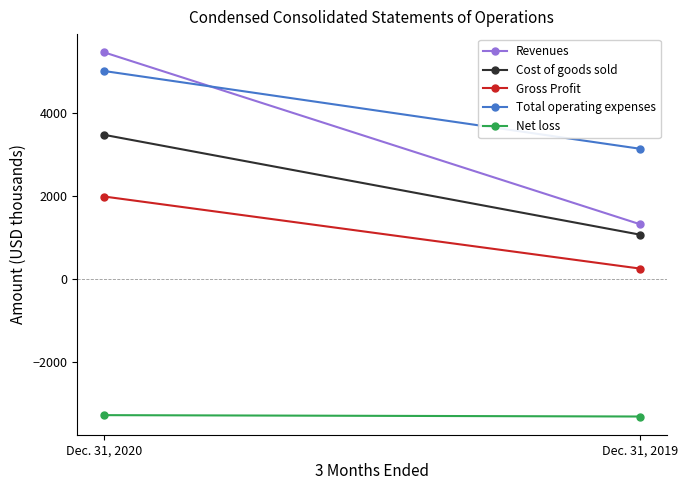

What is the difference between the Revenues values at Dec. 31, 2020 and Dec. 31, 2019?

4139